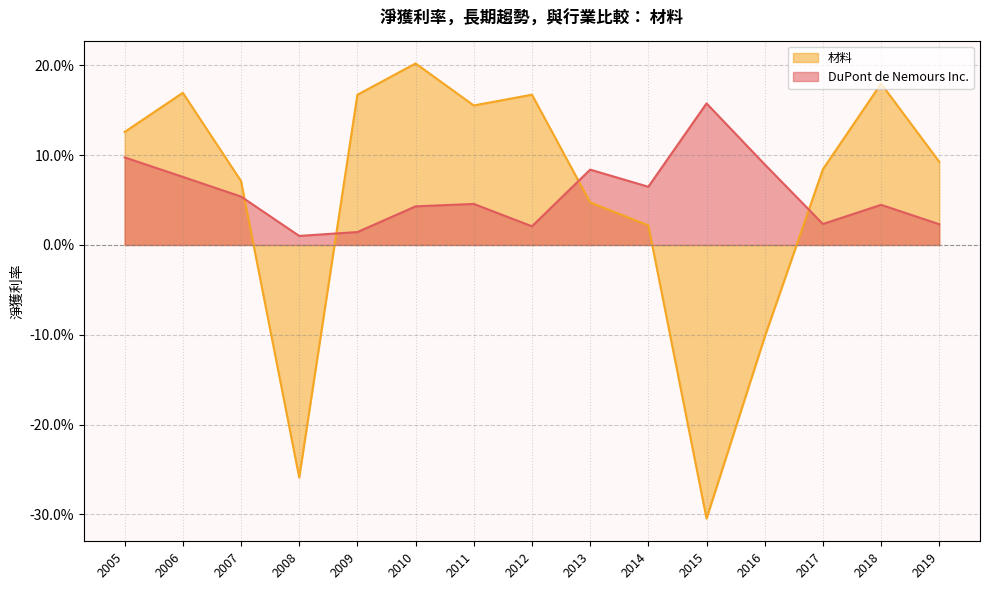

At which label is DuPont de Nemours Inc. closest to 0?

2008